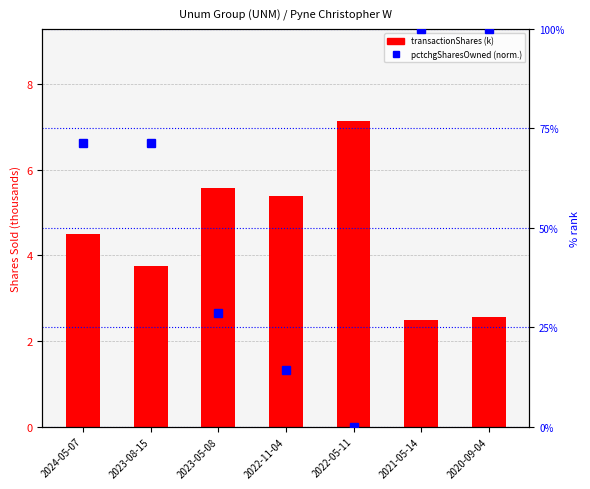

True or false: transactionShares (k) has a value of 6.4 at 2023-08-15.

False